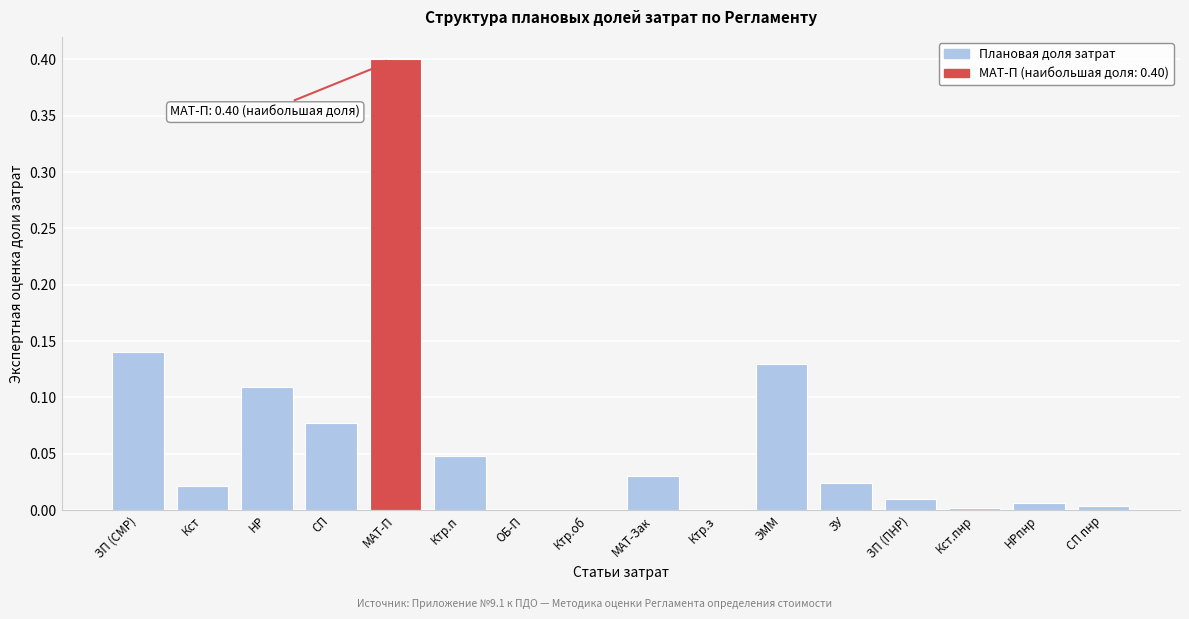

What is the greatest value displayed?

0.4